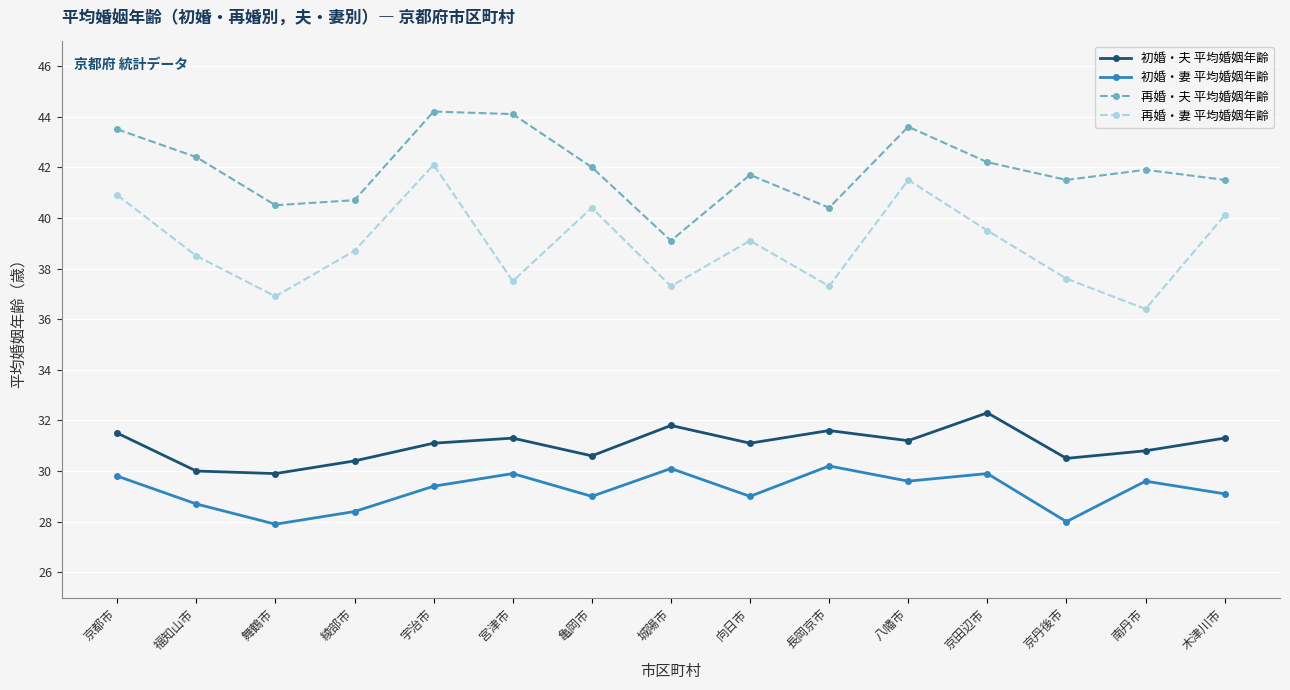

What is the difference between the highest and lowest values at 福知山市?

13.7